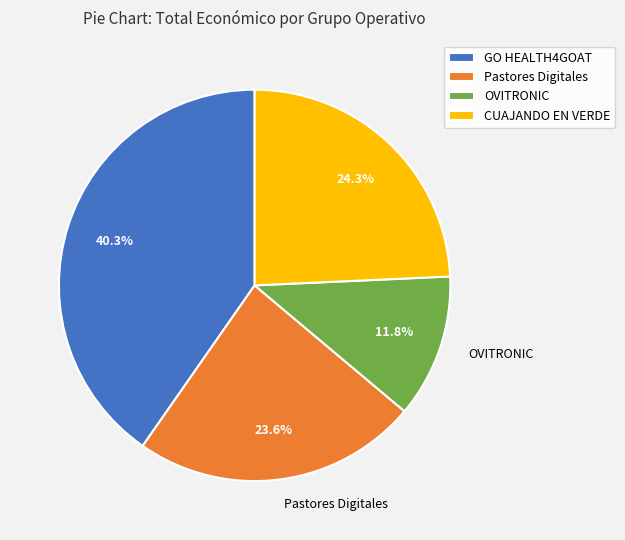

What is the total percentage of CUAJANDO EN VERDE and GO HEALTH4GOAT?

64.6%